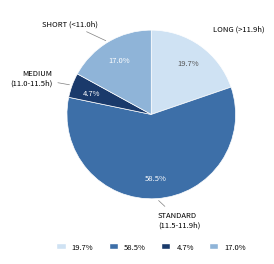

How many segments does this pie chart have?

4